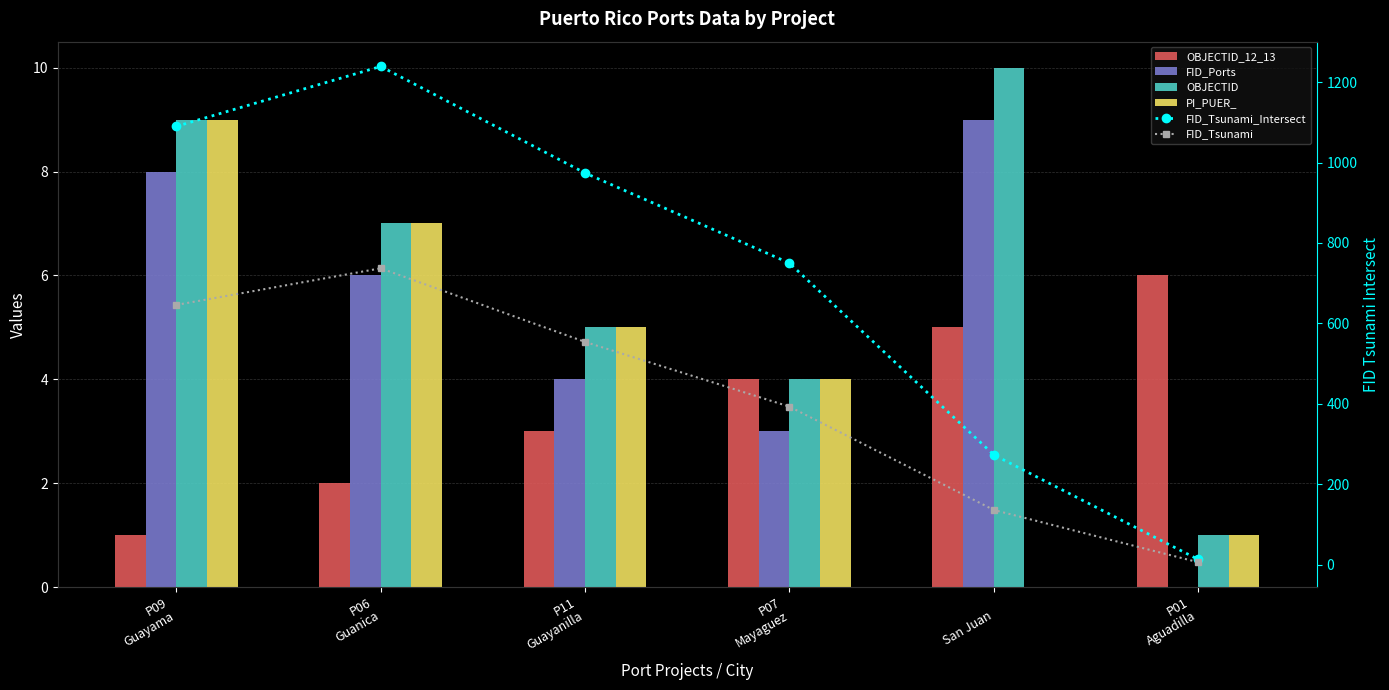

Reading left to right, what are all the values shown in this chart?

OBJECTID_12_13: P09
Guayama=1	P06
Guanica=2	P11
Guayanilla=3	P07
Mayaguez=4	 
San Juan=5	P01
Aguadilla=6
FID_Ports: P09
Guayama=8	P06
Guanica=6	P11
Guayanilla=4	P07
Mayaguez=3	 
San Juan=9	P01
Aguadilla=0
OBJECTID: P09
Guayama=9	P06
Guanica=7	P11
Guayanilla=5	P07
Mayaguez=4	 
San Juan=10	P01
Aguadilla=1
PI_PUER_: P09
Guayama=9	P06
Guanica=7	P11
Guayanilla=5	P07
Mayaguez=4	 
San Juan=0	P01
Aguadilla=1
FID_Tsunami_Intersect: P09
Guayama=1090	P06
Guanica=1239	P11
Guayanilla=974	P07
Mayaguez=750	 
San Juan=273	P01
Aguadilla=13
FID_Tsunami: P09
Guayama=646	P06
Guanica=737	P11
Guayanilla=554	P07
Mayaguez=393	 
San Juan=136	P01
Aguadilla=6